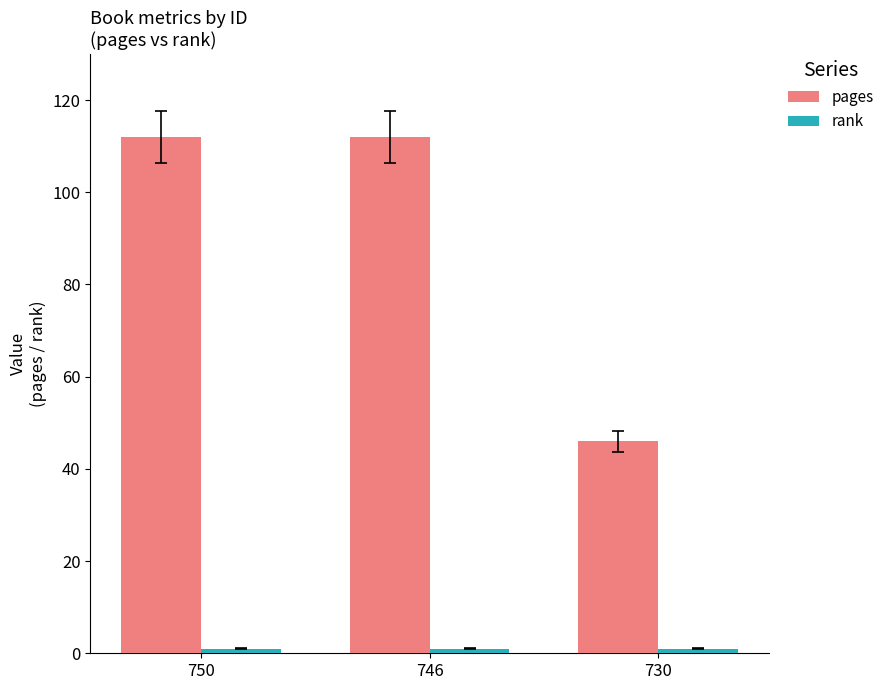

What is the maximum value shown in the chart?

112